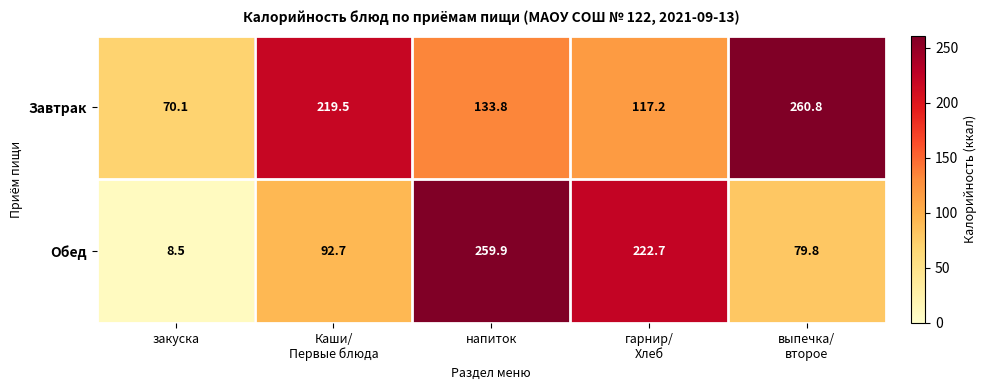

What is the sum of all Завтрак values?

801.4